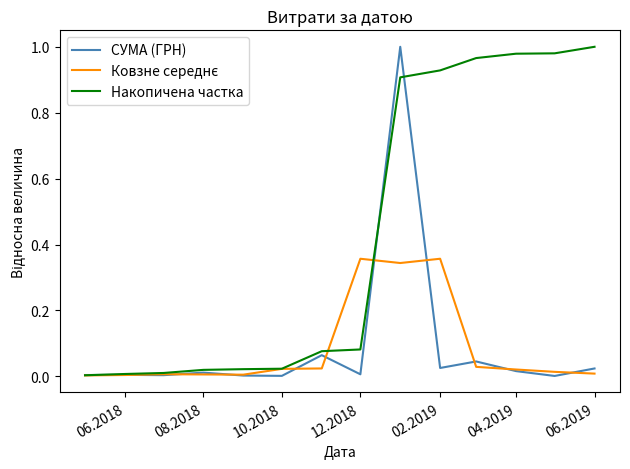

What is the sum of all Накопичена частка values?

6.0